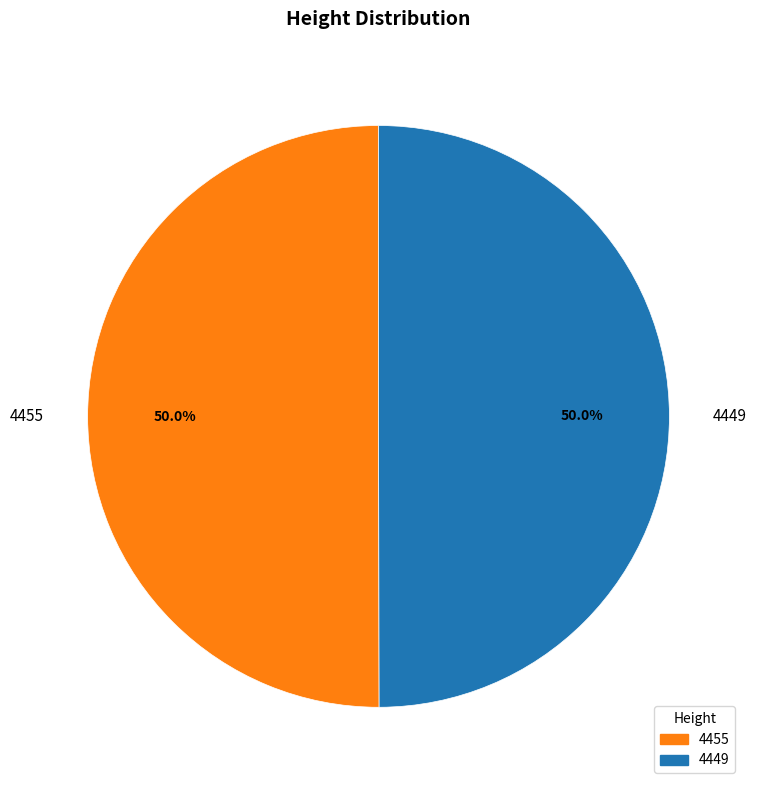

Approximately how many times larger is the value at 4449 compared to 4455?

1.0